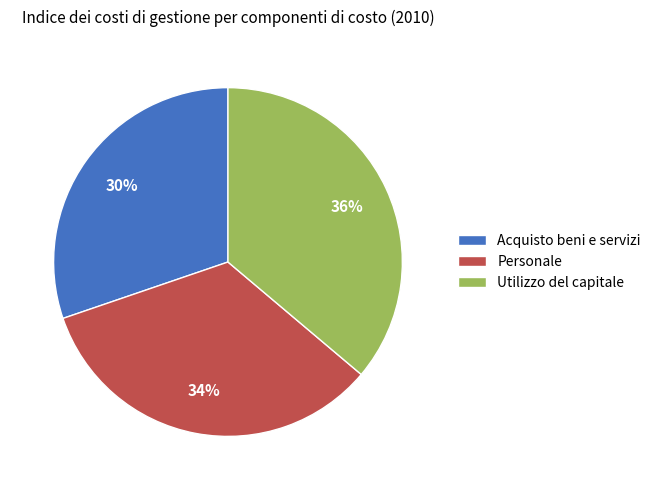

What is the ratio of the value at Personale to the value at Utilizzo del capitale?

0.9